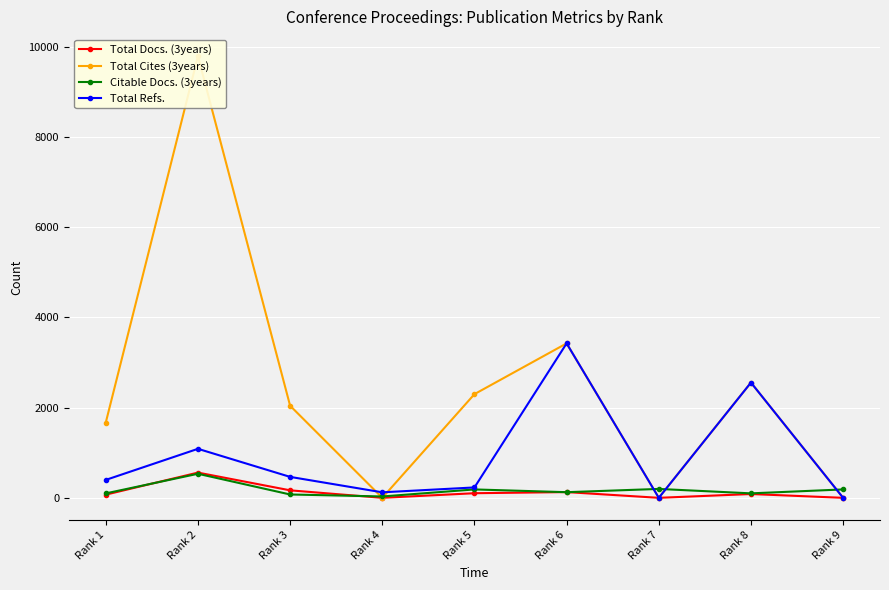

The value of Total Docs. (3years) at Rank 2 is 559. True or false?

True